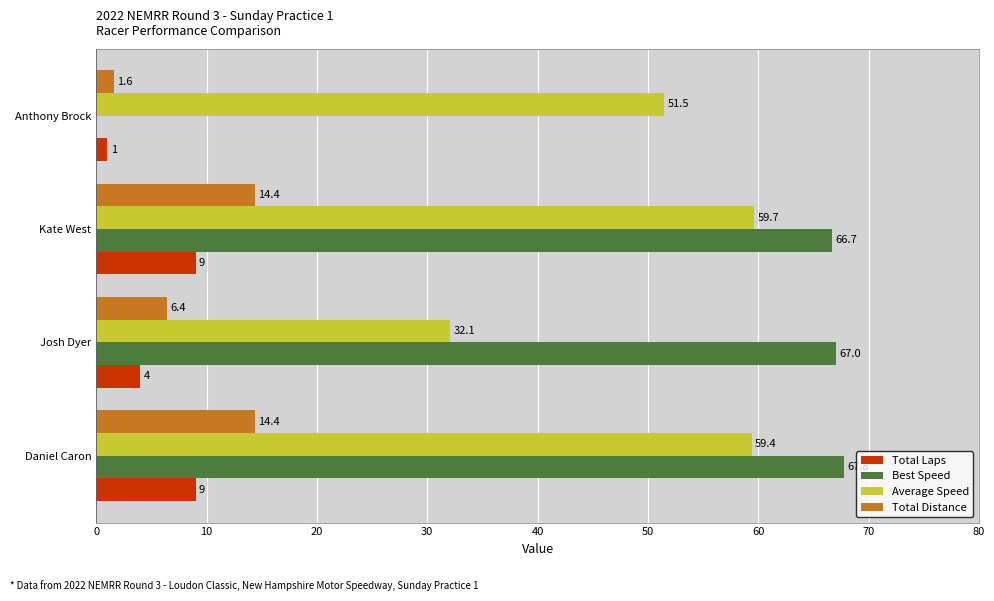

What is the average value of the Total Laps series?

5.8